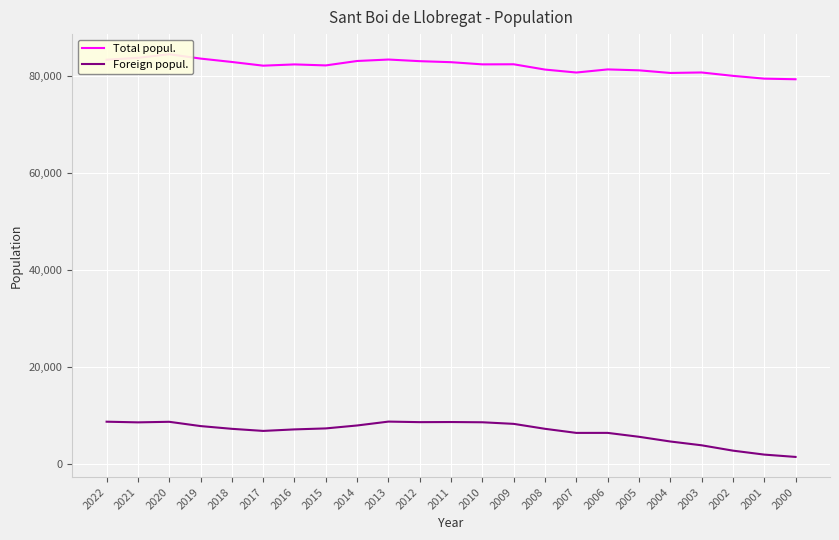

The Total popul. series shows 83408 at 2013. True or false?

True